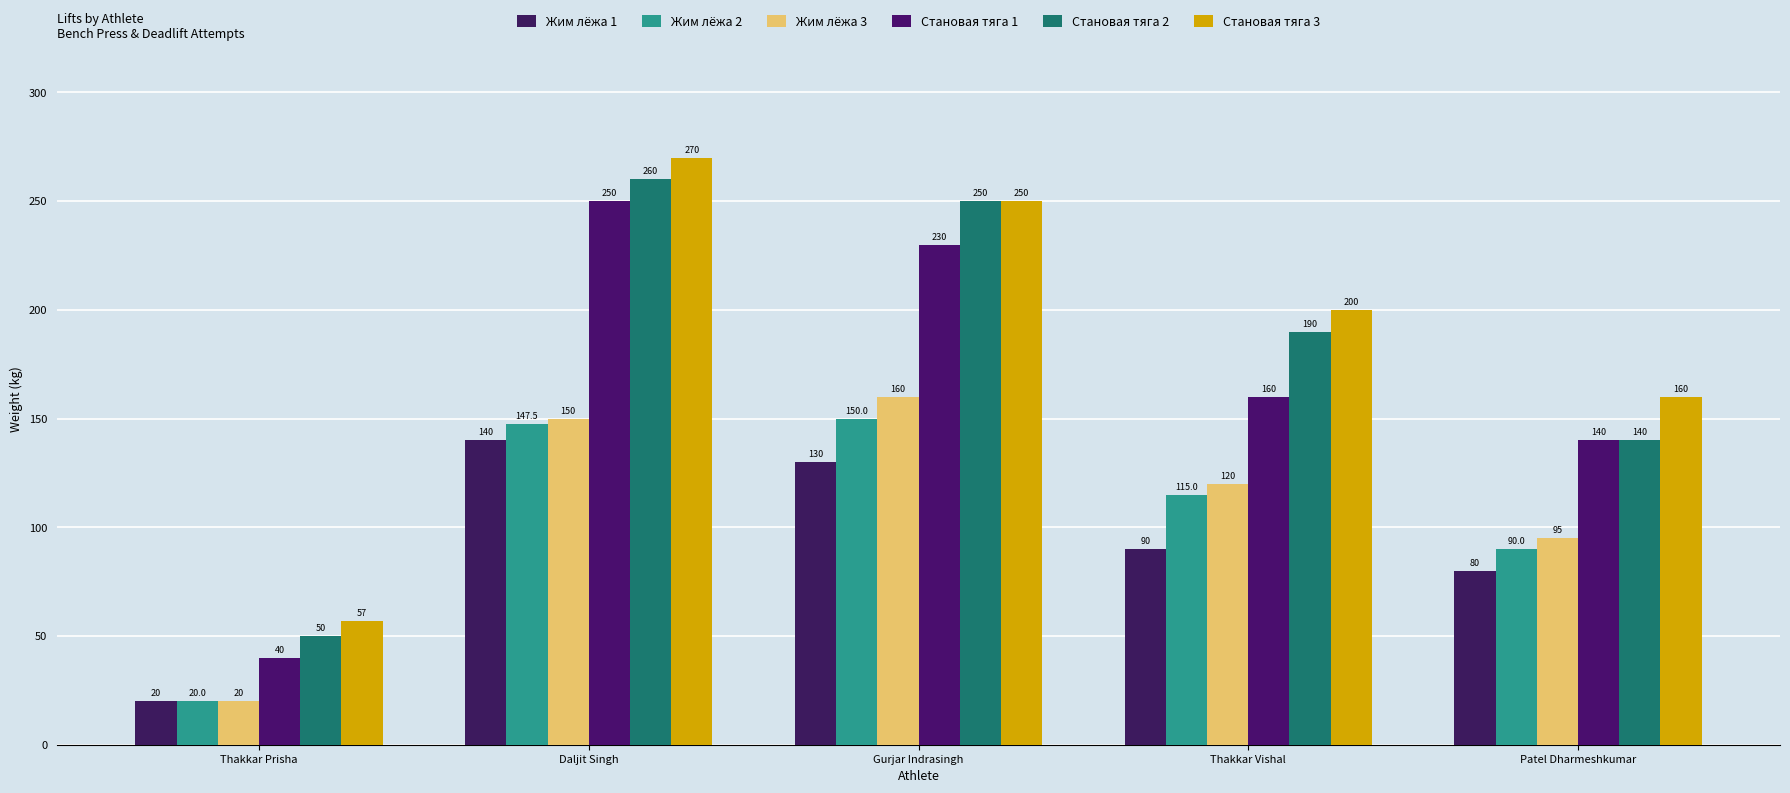

At which label does Жим лёжа 1 first exceed 90?

Daljit Singh